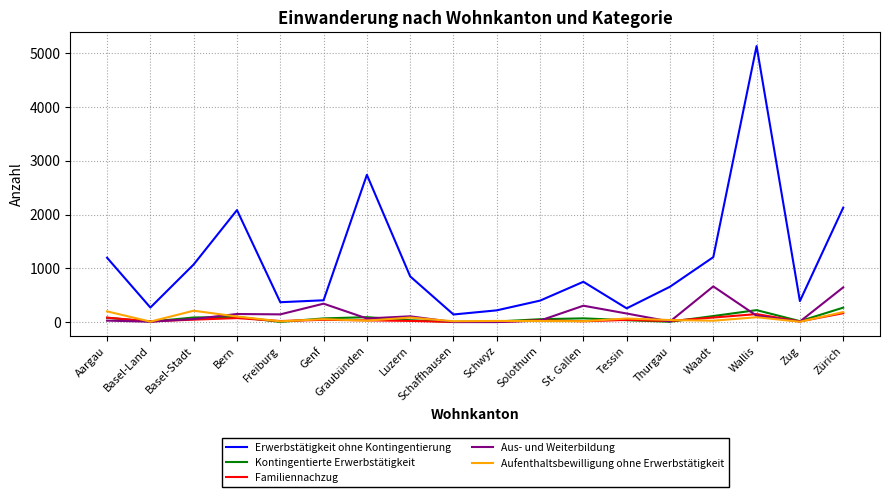

What is the maximum value shown in the chart?

5135